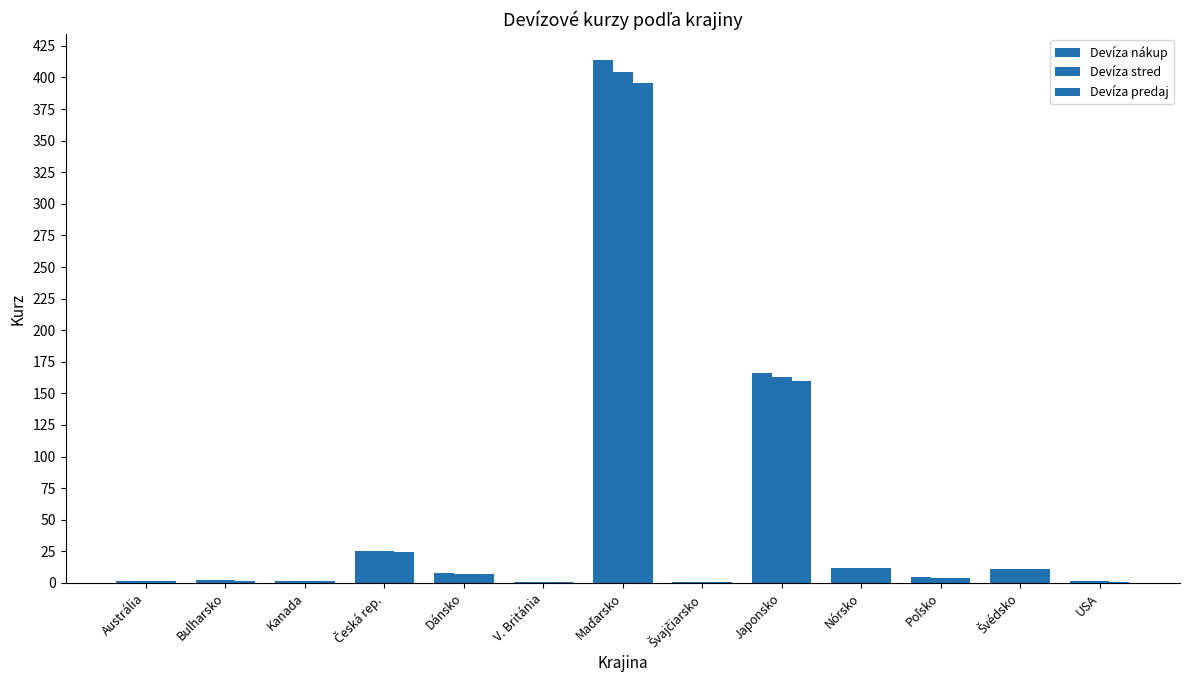

Are the bars grouped side by side (vs. stacked)?

Yes